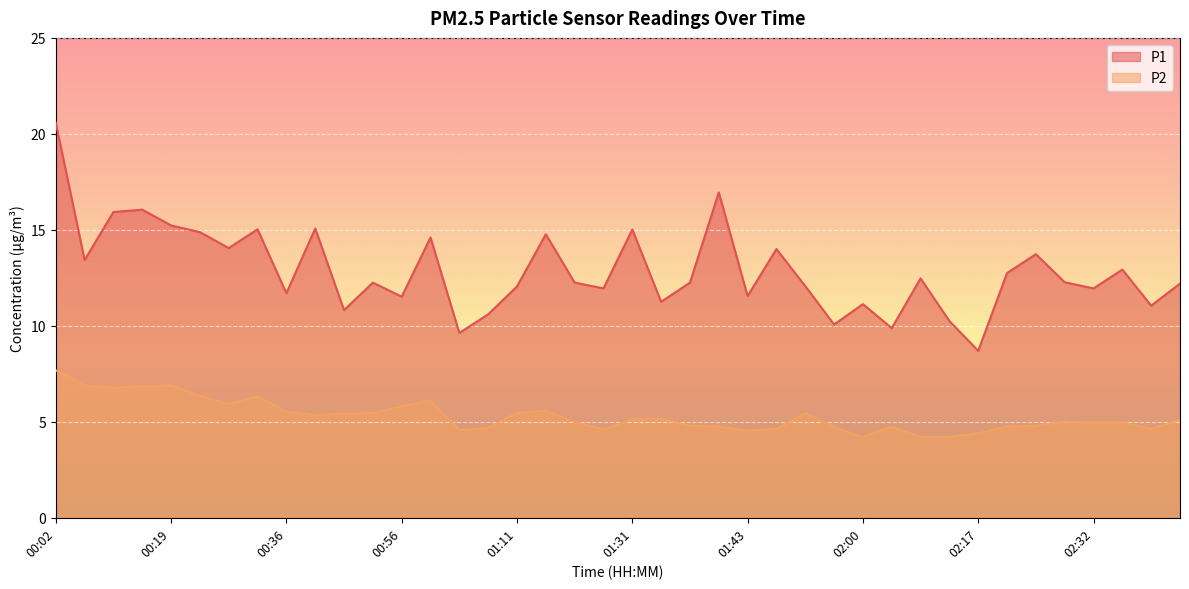

What is the minimum value for P2?

4.2